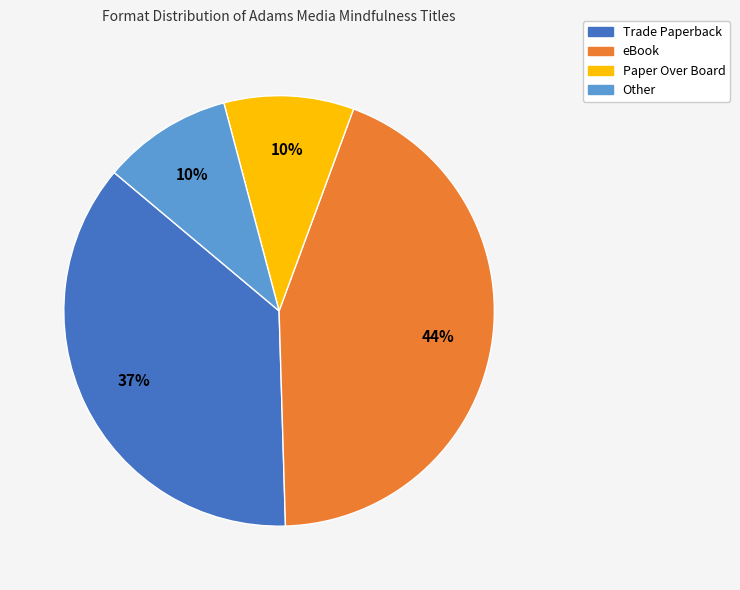

What percentage is the eBook slice, to the nearest percent?

44%